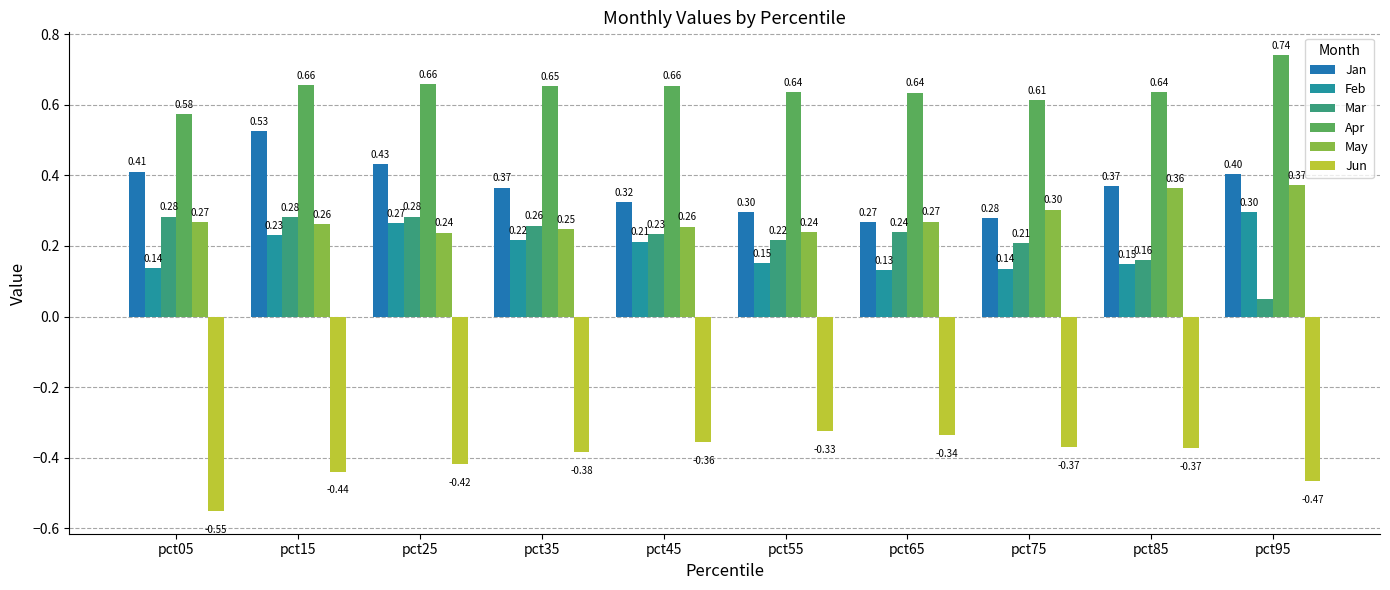

How many series are shown in this chart?

6